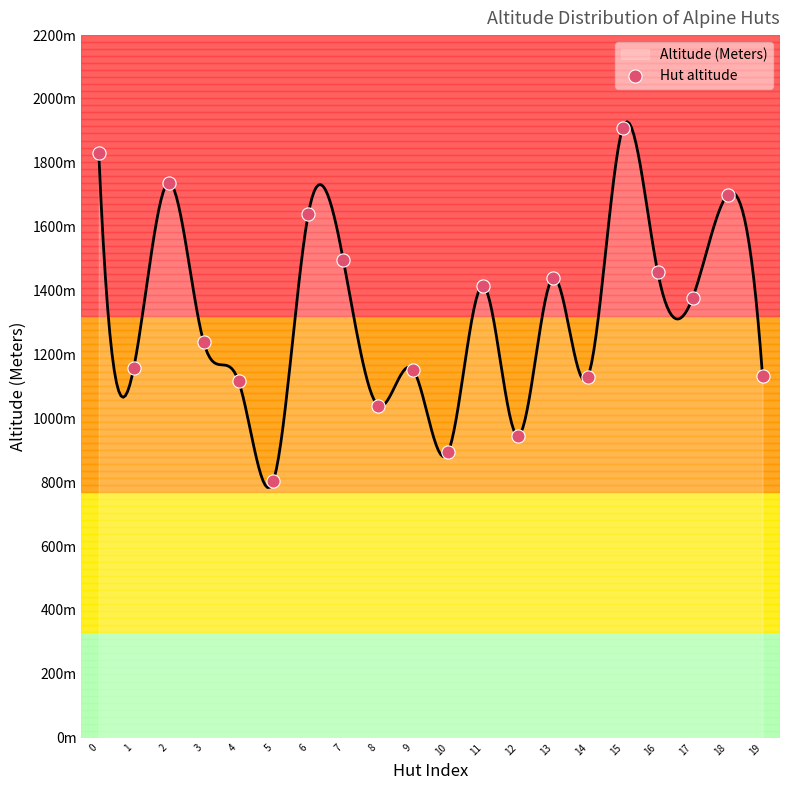

What is the change in value from 0 to 16?

-374